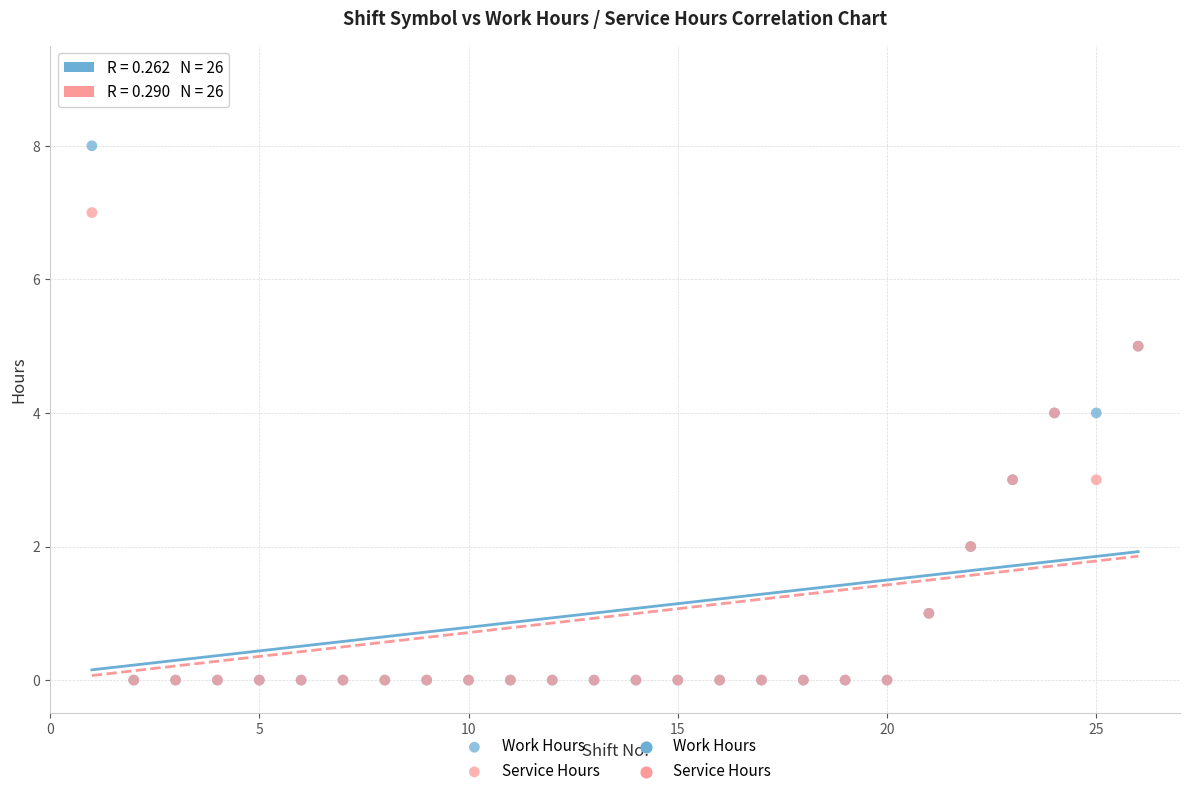

Which series reaches the maximum Y coordinate?

Work Hours